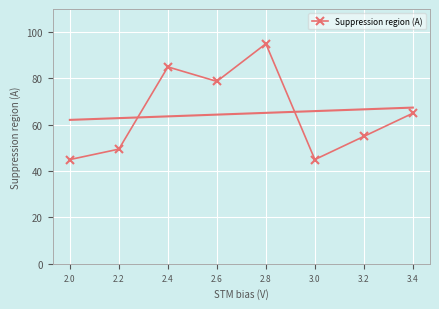

Count the number of values greater than 65.

3